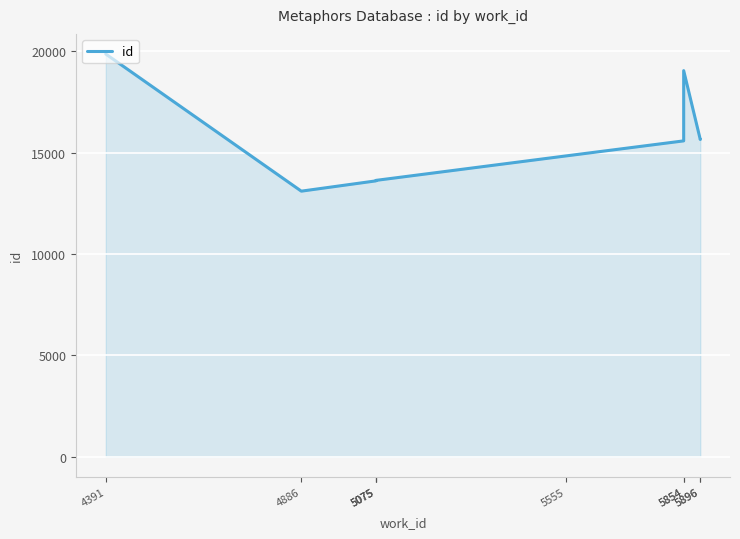

What is the change in value from 5854 to 5896?

+68